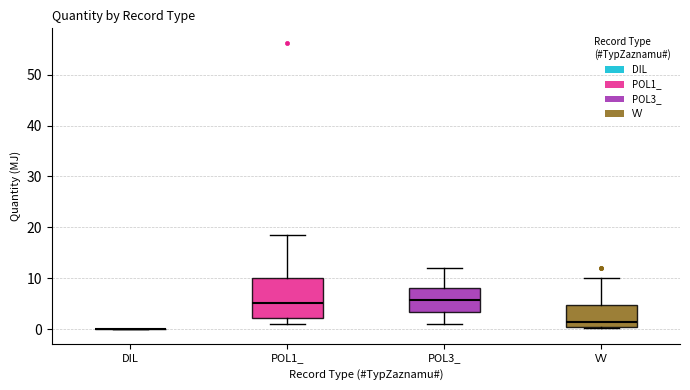

Where is the lower edge of the box for POL1_ on the y-axis? The values are not printed on the chart, so give them approximately, as read against the axis.

2